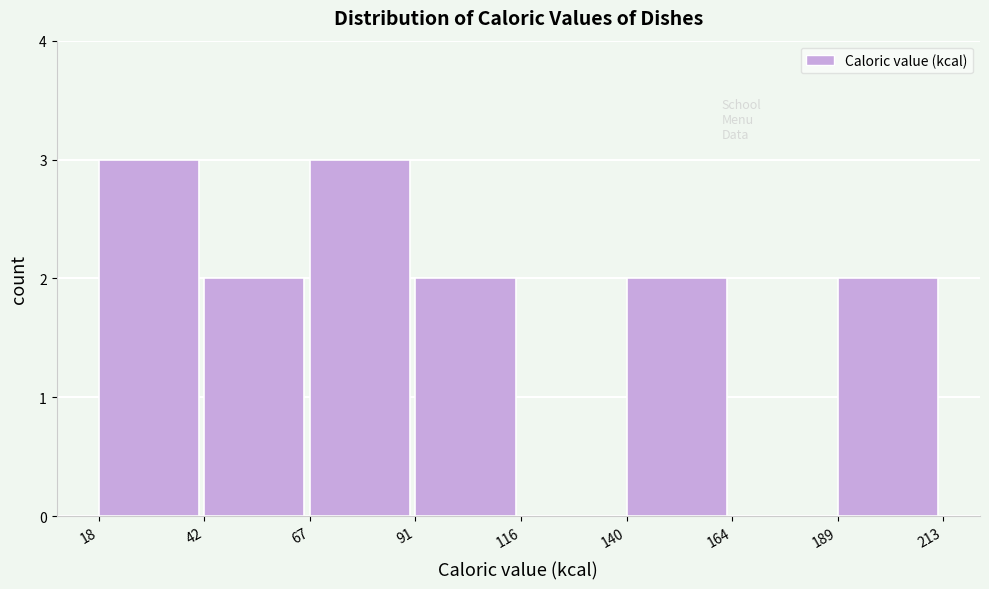

Reading left to right, transcribe this chart: for each bar, give the range it covers on the x-axis and its height. The values are not printed on the chart, so give them approximately, as read against the axis.

18 to 42: 3
42 to 67: 2
67 to 91: 3
91 to 116: 2
116 to 140: 0
140 to 164: 2
164 to 189: 0
189 to 213: 2